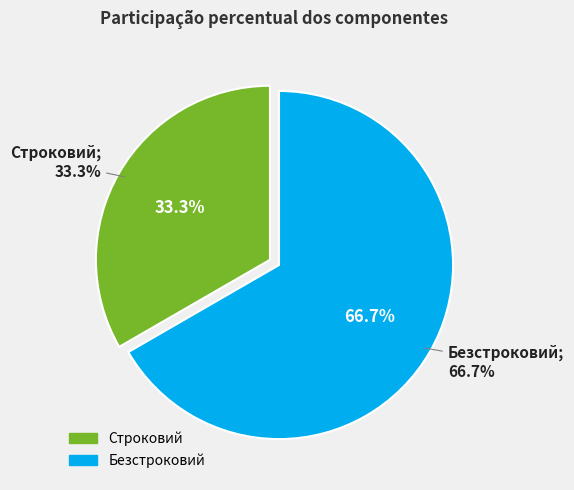

What is the majority slice?

Безстроковий